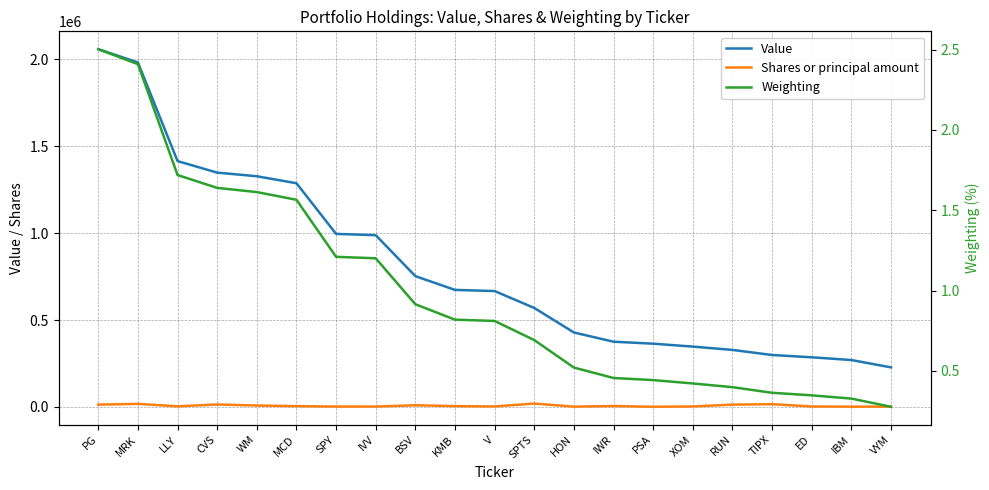

True or false: Value has a value of 2058185.0 at PG.

True